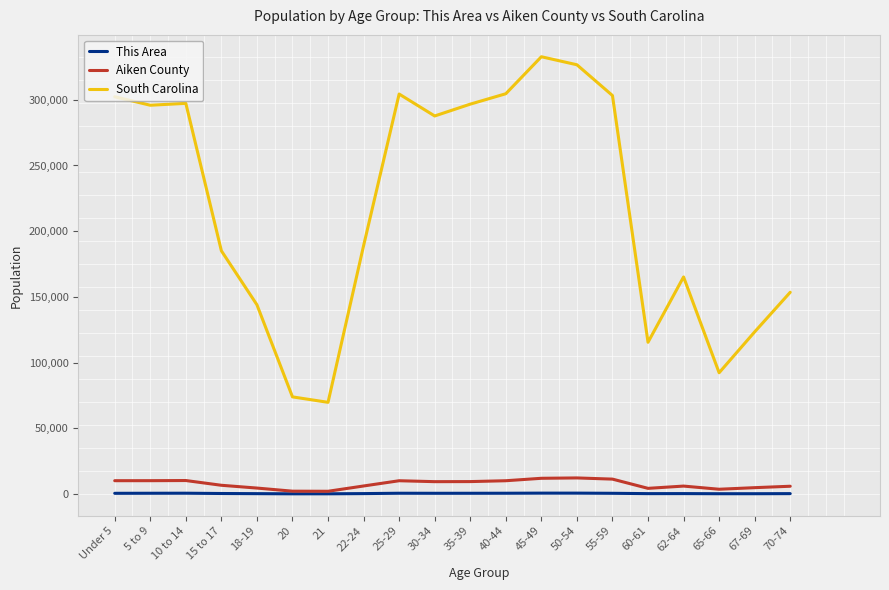

Between 21 and 40-44, which series saw the biggest shift?

South Carolina